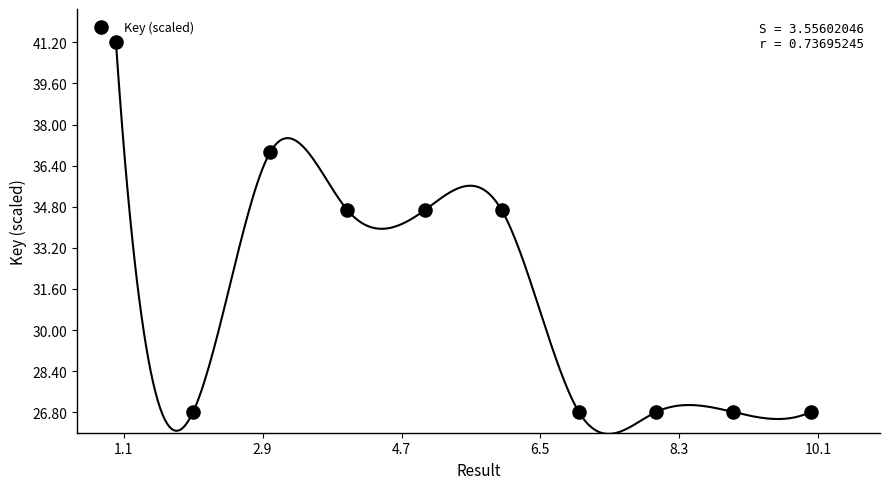

What is the average Y value?

31.6